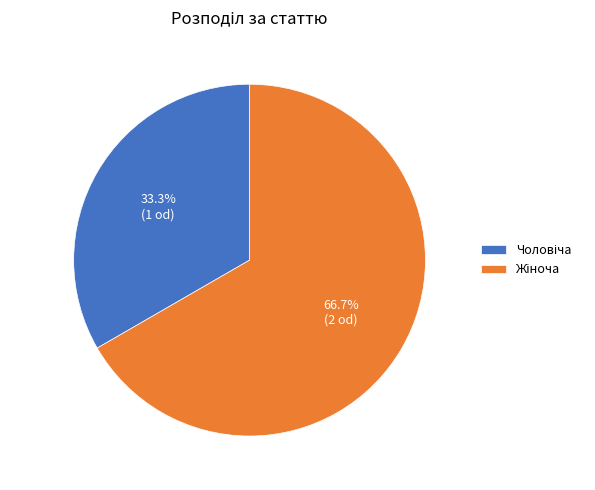

Is there any slice that represents more than half of the pie?

Yes